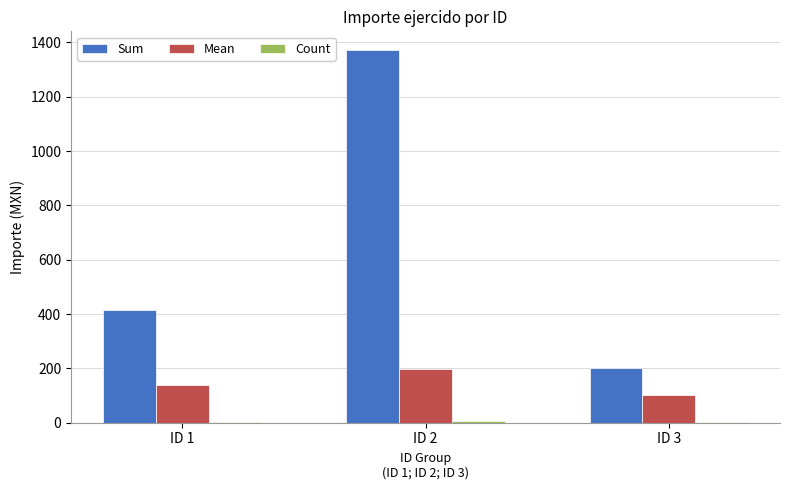

At which category does the chart reach its peak across all series?

ID 2